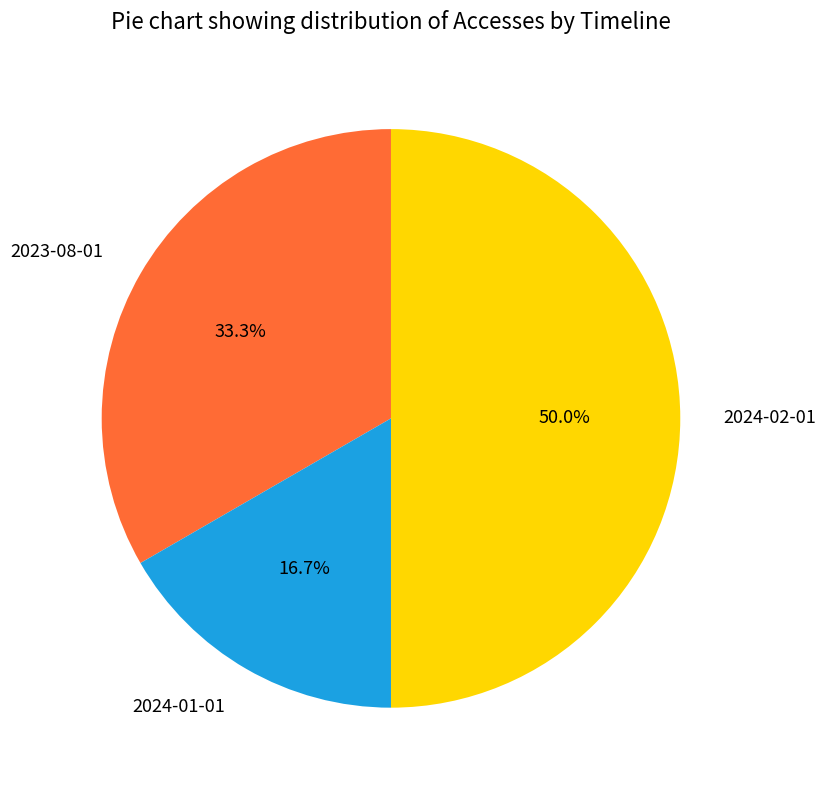

True or false: 2024-02-01 accounts for 50% of the total.

True